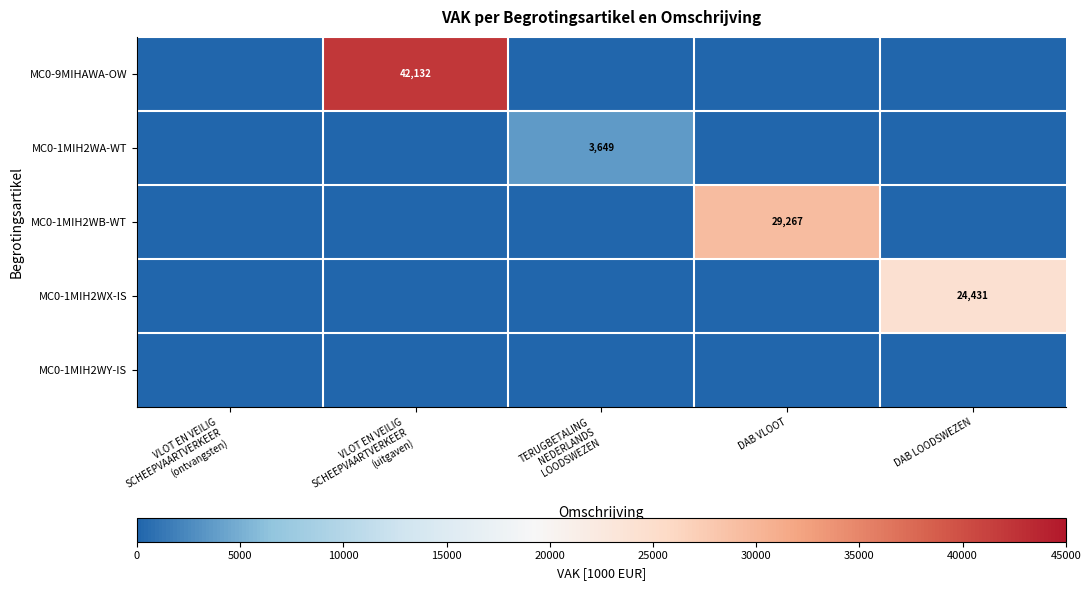

The MC0-1MIH2WB-WT series shows 47636 at DAB VLOOT. True or false?

False